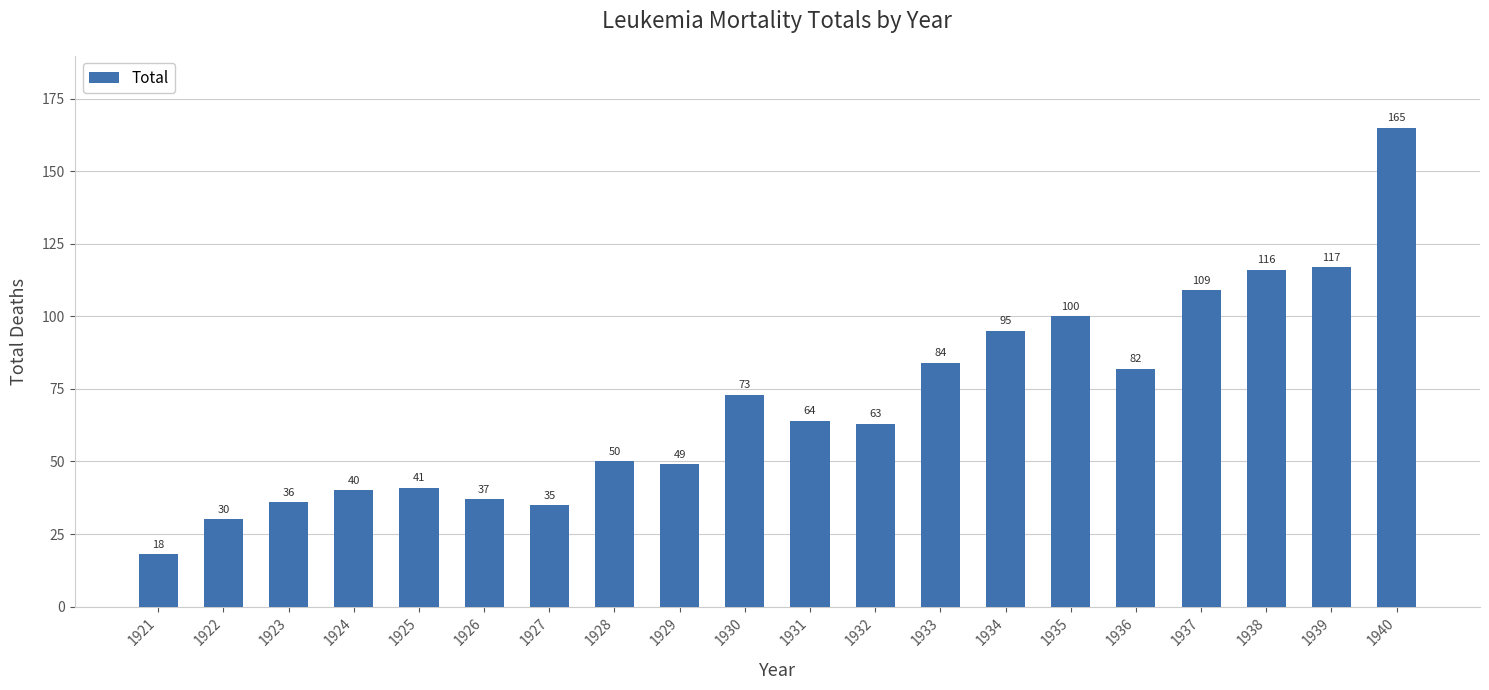

Reading right to left, list all the values displayed in this chart.

1940=165	1939=117	1938=116	1937=109	1936=82	1935=100	1934=95	1933=84	1932=63	1931=64	1930=73	1929=49	1928=50	1927=35	1926=37	1925=41	1924=40	1923=36	1922=30	1921=18